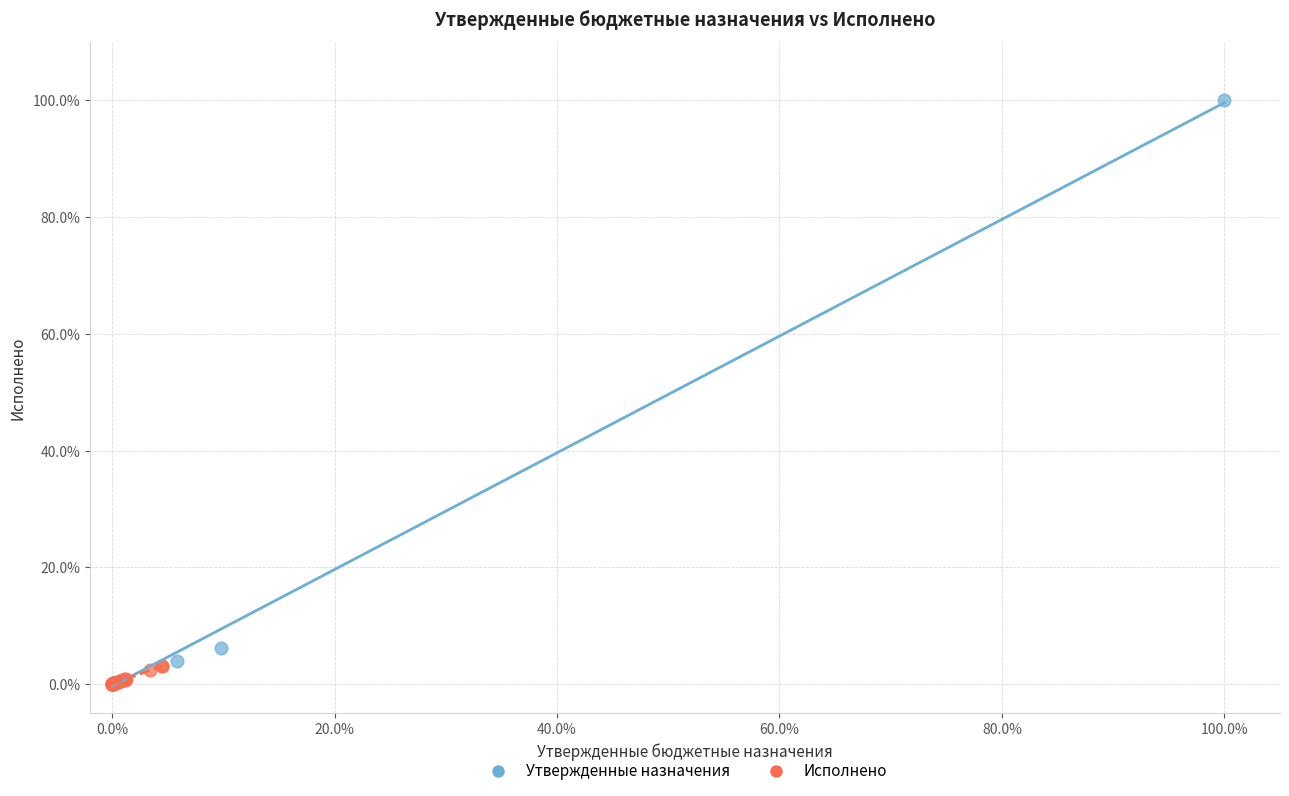

What are all the series names shown in the legend?

Утвержденные назначения, Исполнено